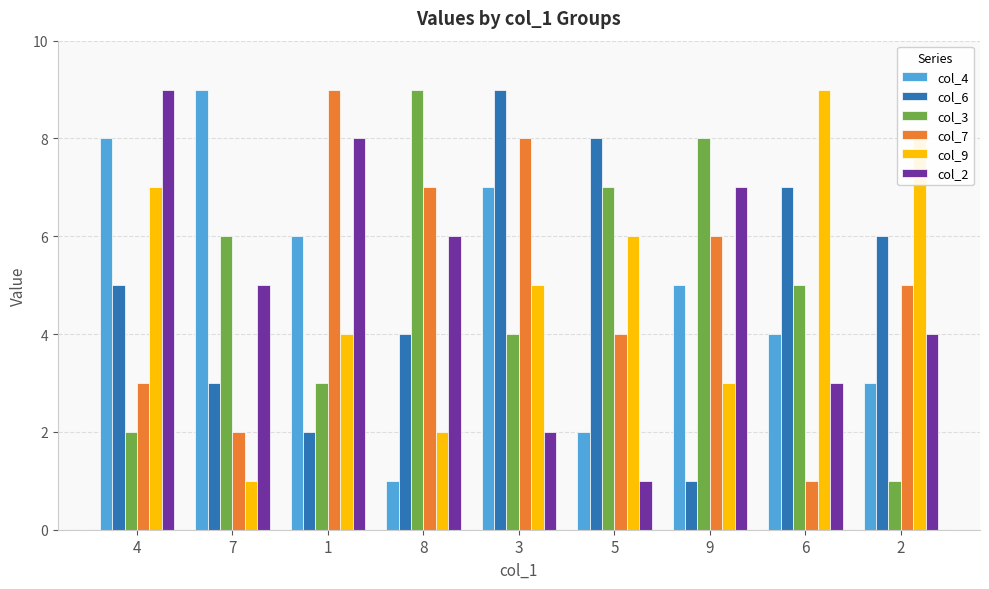

How many values in the col_2 series are below 5?

4